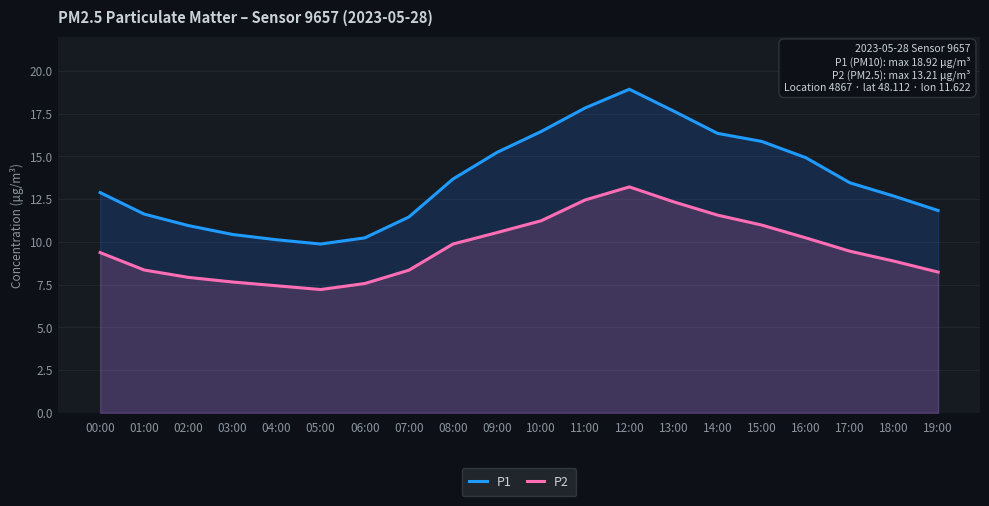

Which series has the largest total across all categories?

P1